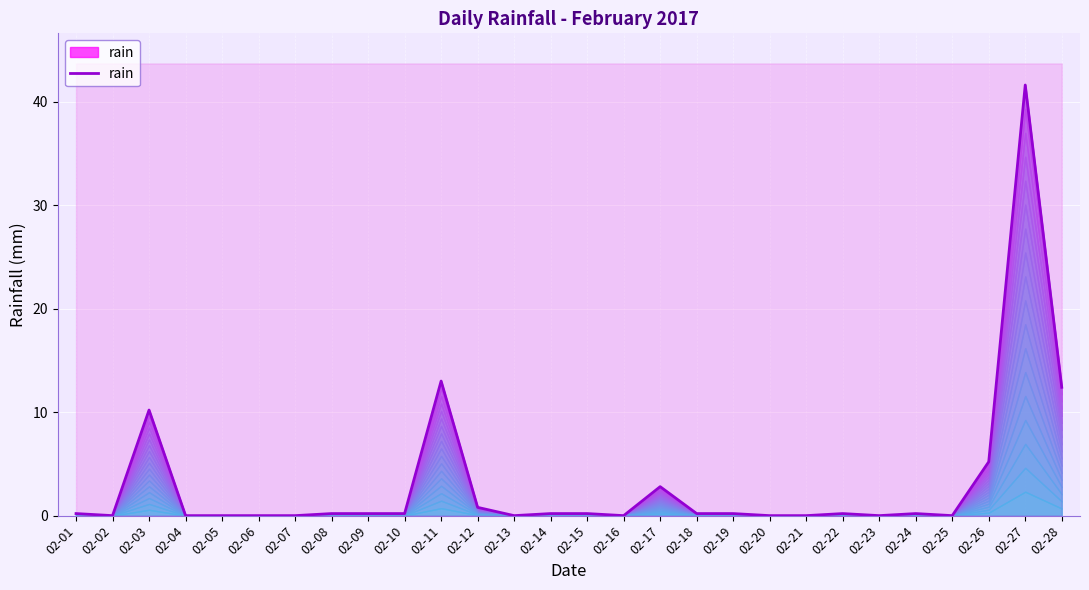

Where is the data nearest to the value 20?

02-11